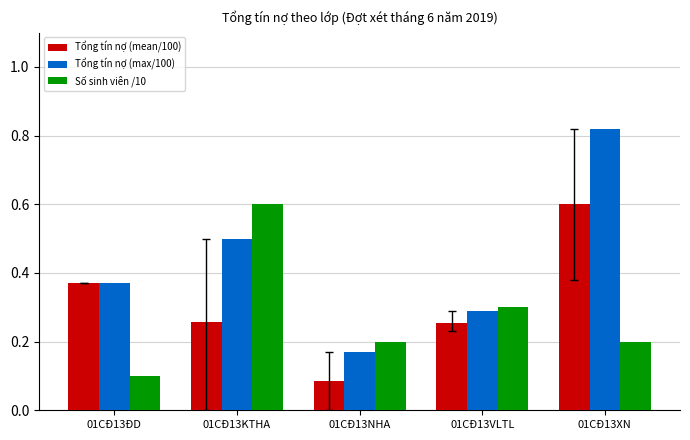

What is the maximum value for Số sinh viên /10?

0.6